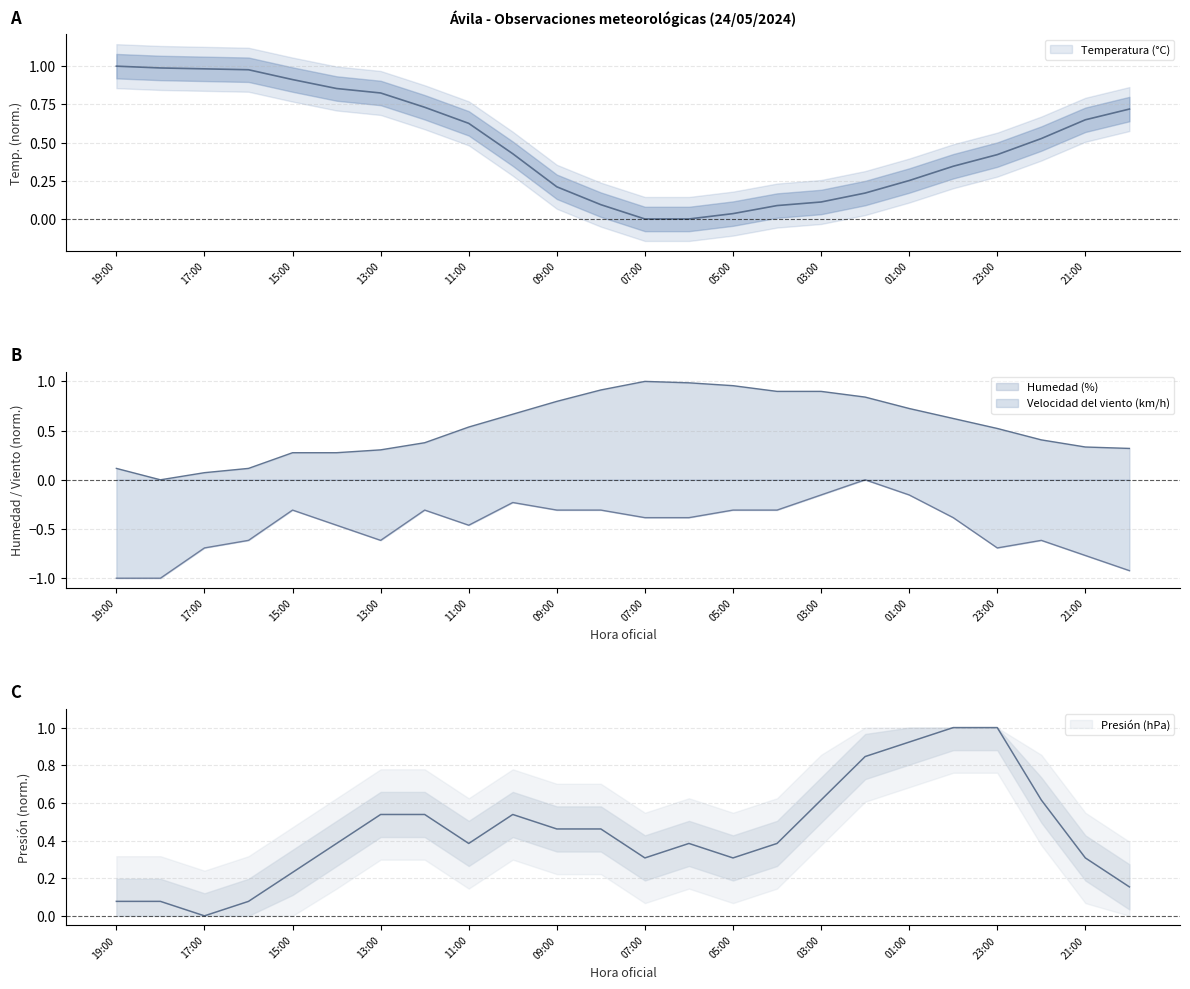

At which category does Velocidad del viento (km/h) reach its first local peak?

15:00